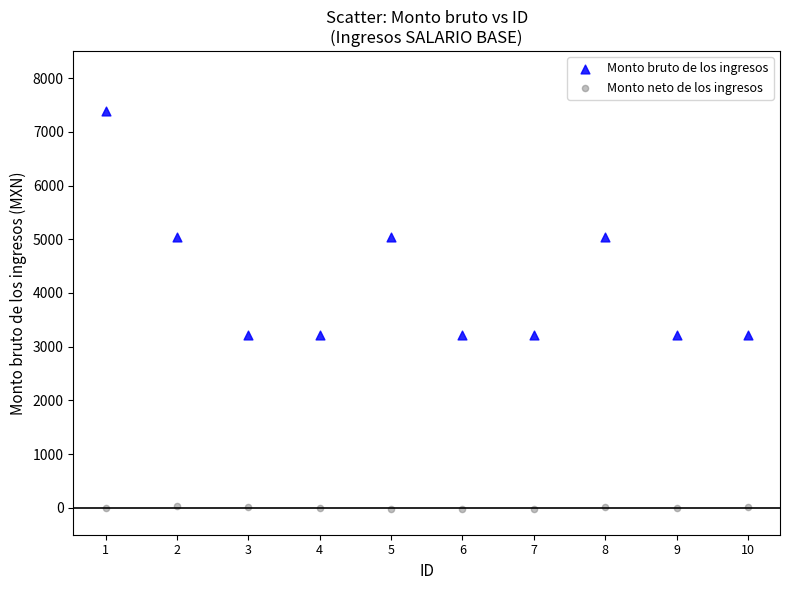

Which series contains the highest Y value?

Monto bruto de los ingresos